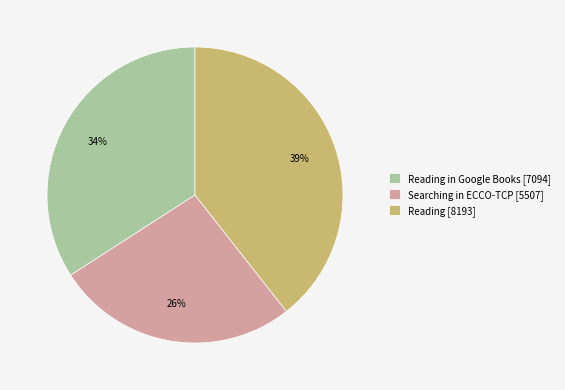

The Reading [8193] slice represents 25% of the pie. True or false?

False